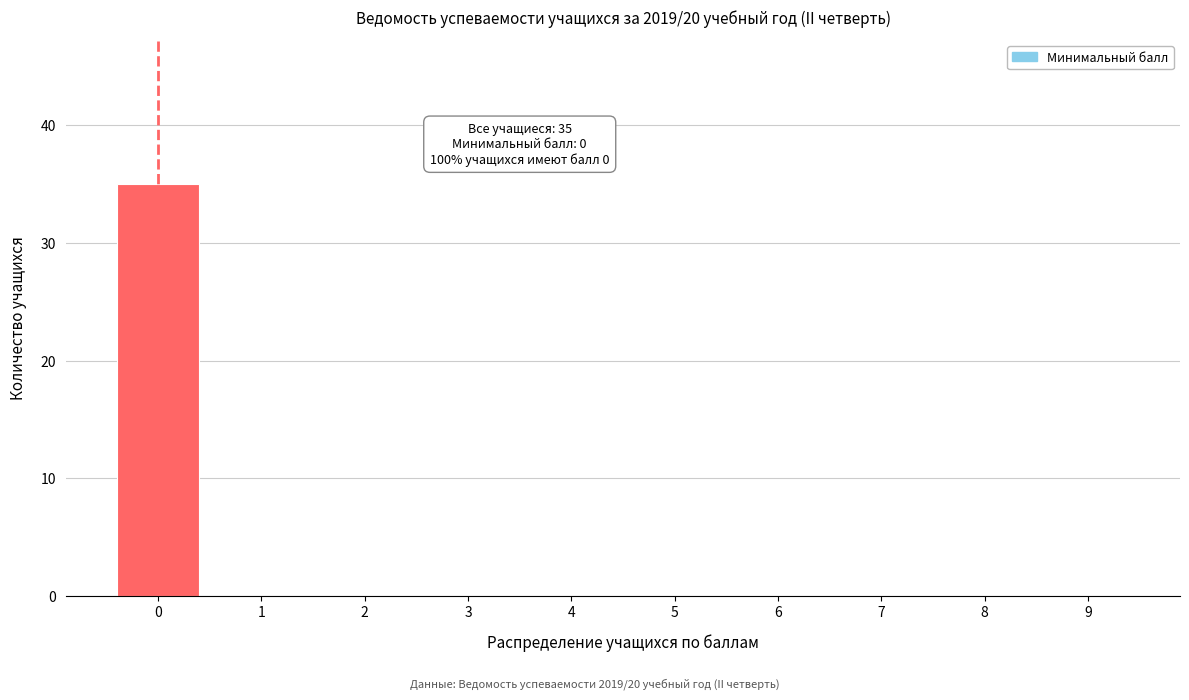

Reading left to right, extract all data points from this chart.

0=35	1=0	2=0	3=0	4=0	5=0	6=0	7=0	8=0	9=0